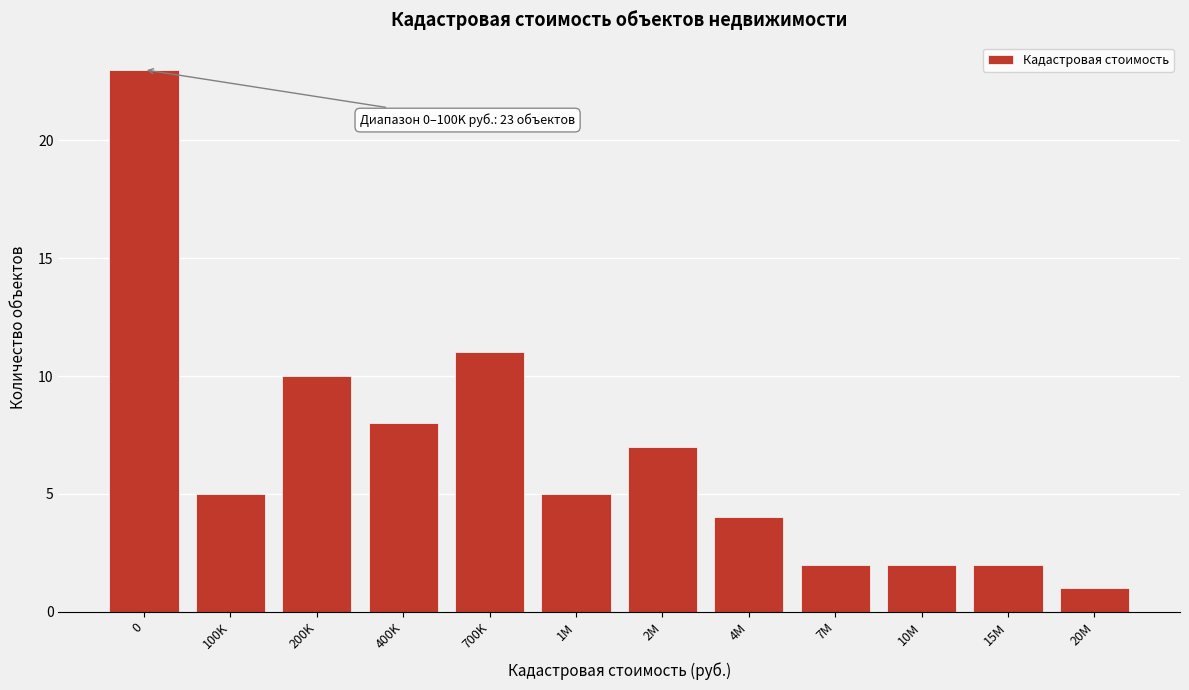

Reading left to right, list all the values displayed in this chart.

23	5	10	8	11	5	7	4	2	2	2	1